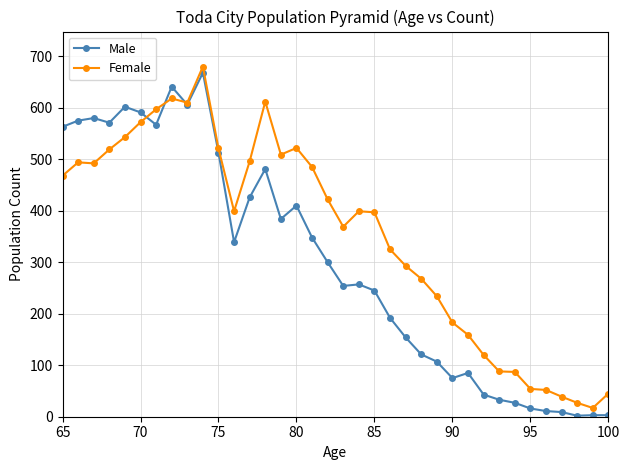

Is it true that Female equals 183 at 90?

True